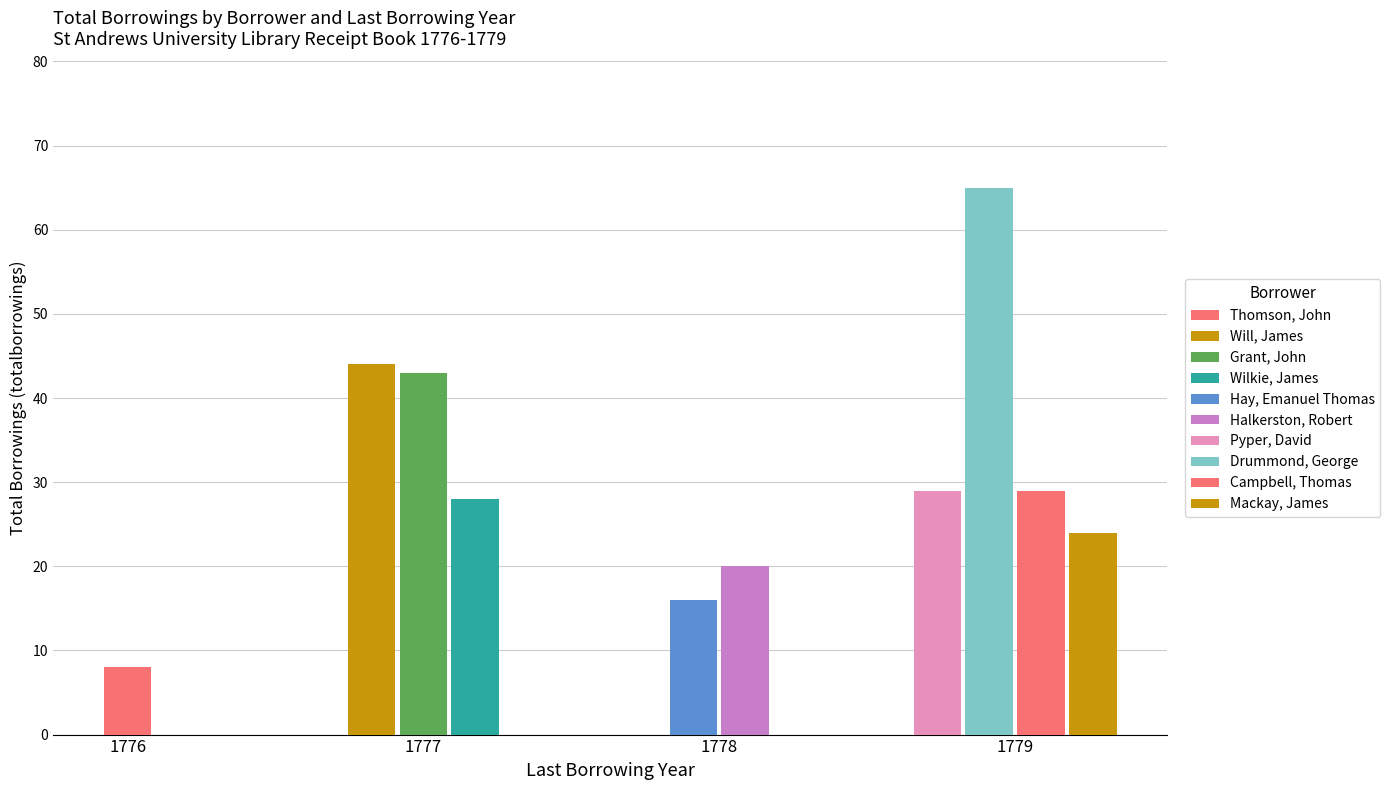

What position from the right is Campbell, Thomas?

1